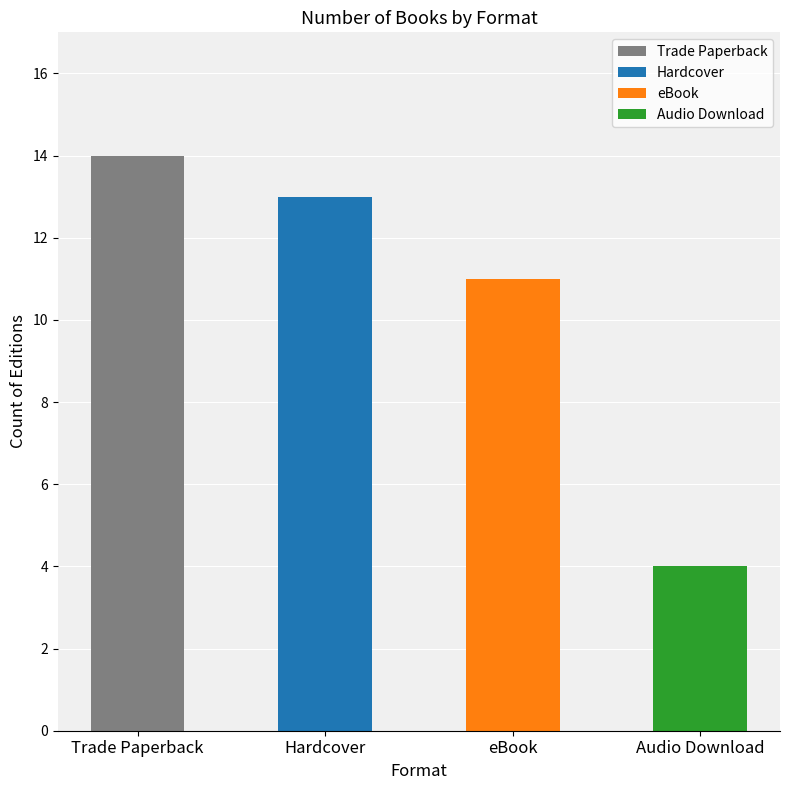

What value does the data have at eBook, to the nearest 5?

10